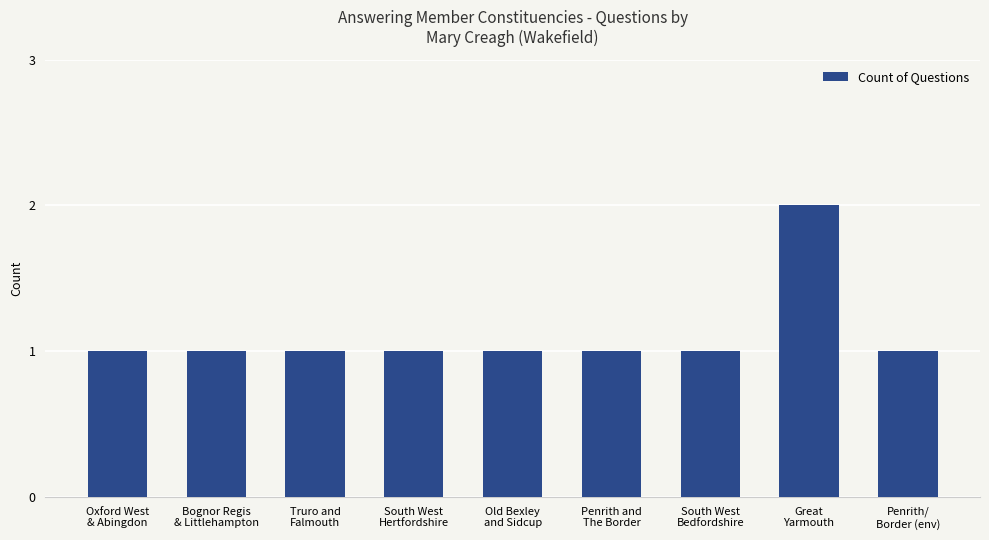

Reading left to right, list all the values displayed in this chart.

1	1	1	1	1	1	1	2	1